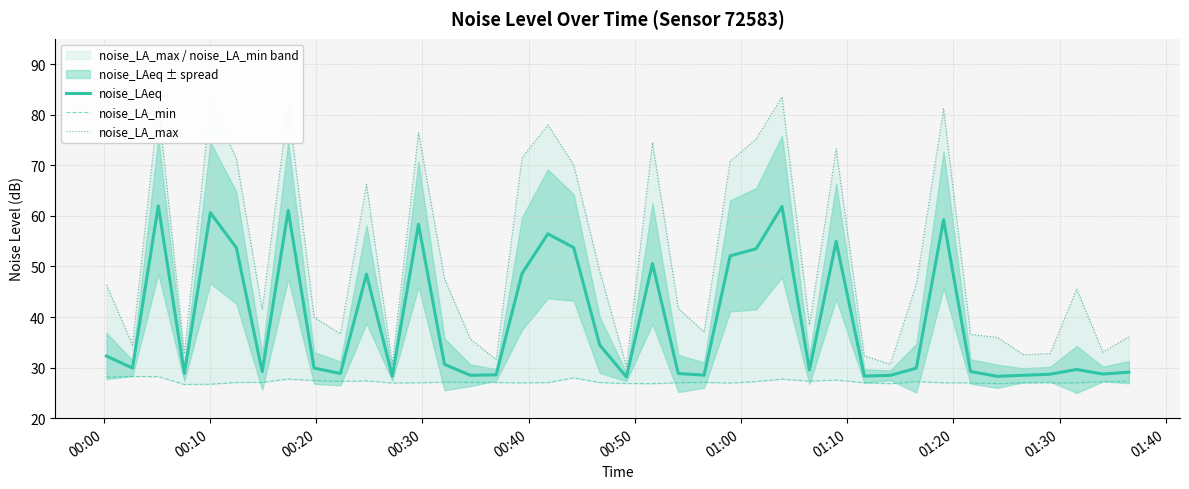

What is the maximum value for noise_LAeq?

62.0